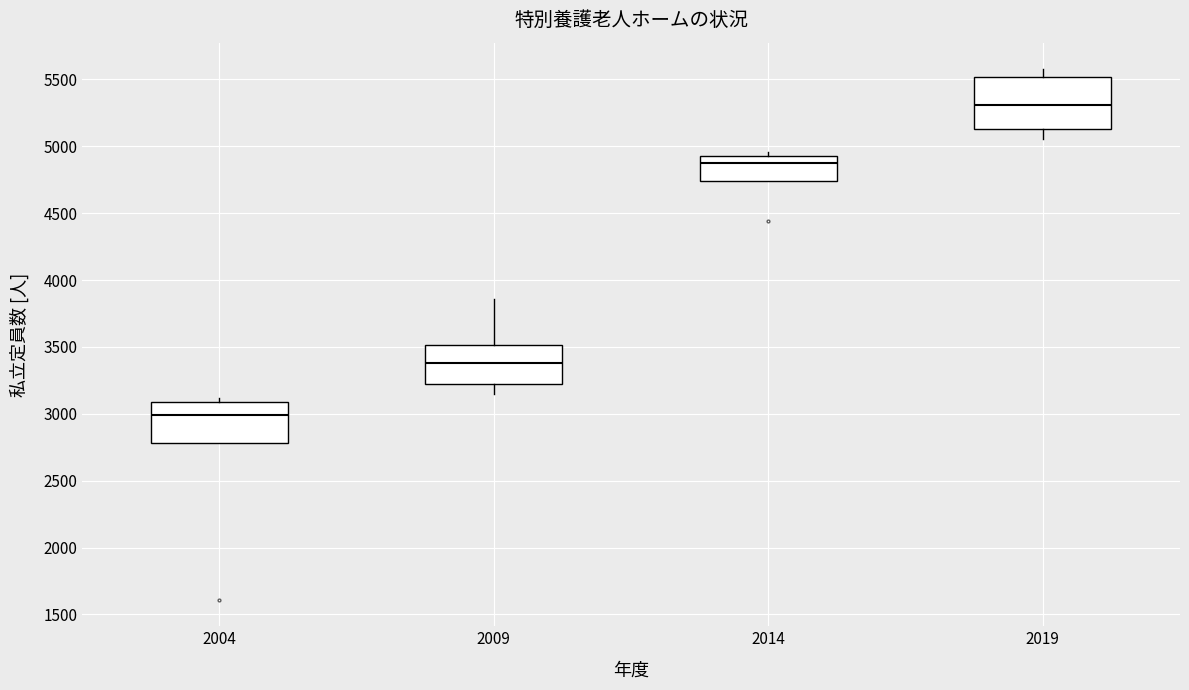

Where does the median line of the box at x = 2014 sit on the y-axis? The values are not printed on the chart, so give them approximately, as read against the axis.

4900